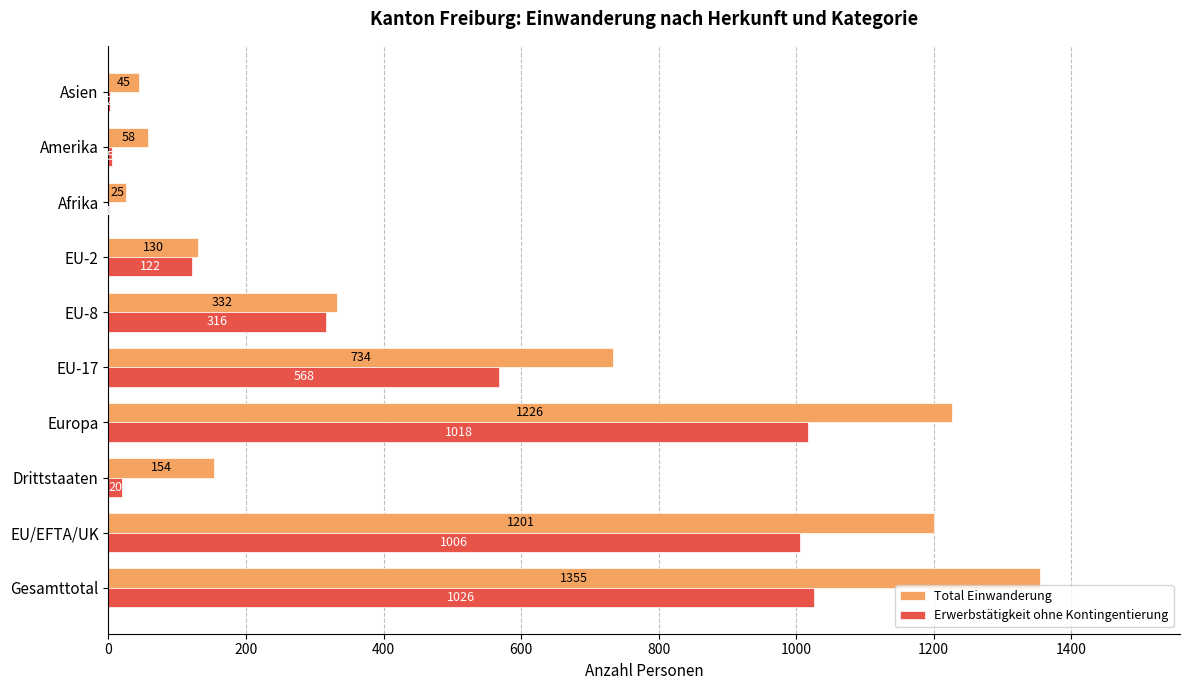

Which category has the highest value in the Erwerbstätigkeit ohne Kontingentierung series?

Gesamttotal